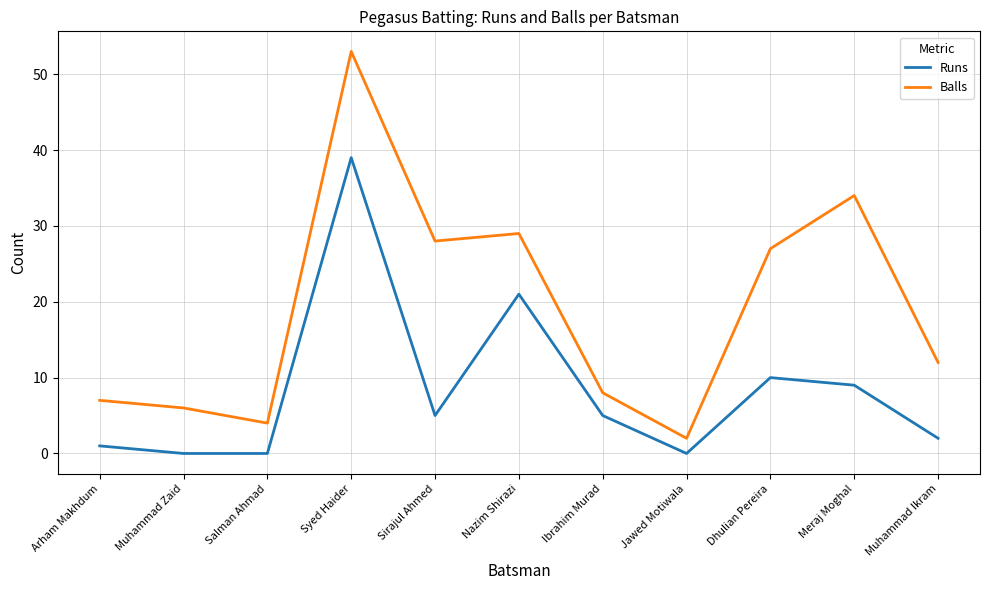

Where is Balls nearest to the value 27?

Dhulian Pereira